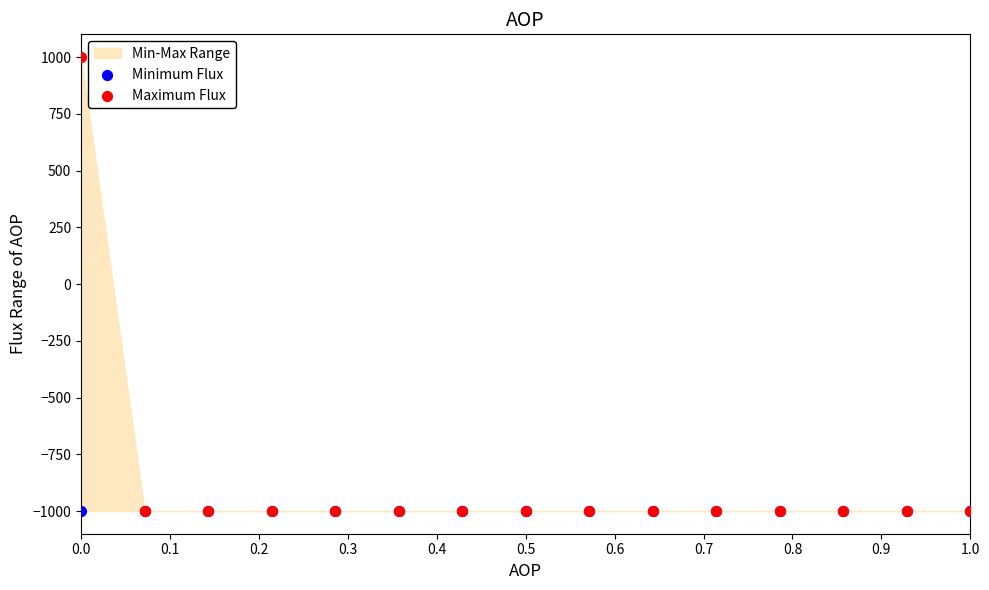

Which series reaches the minimum Y coordinate?

Minimum Flux